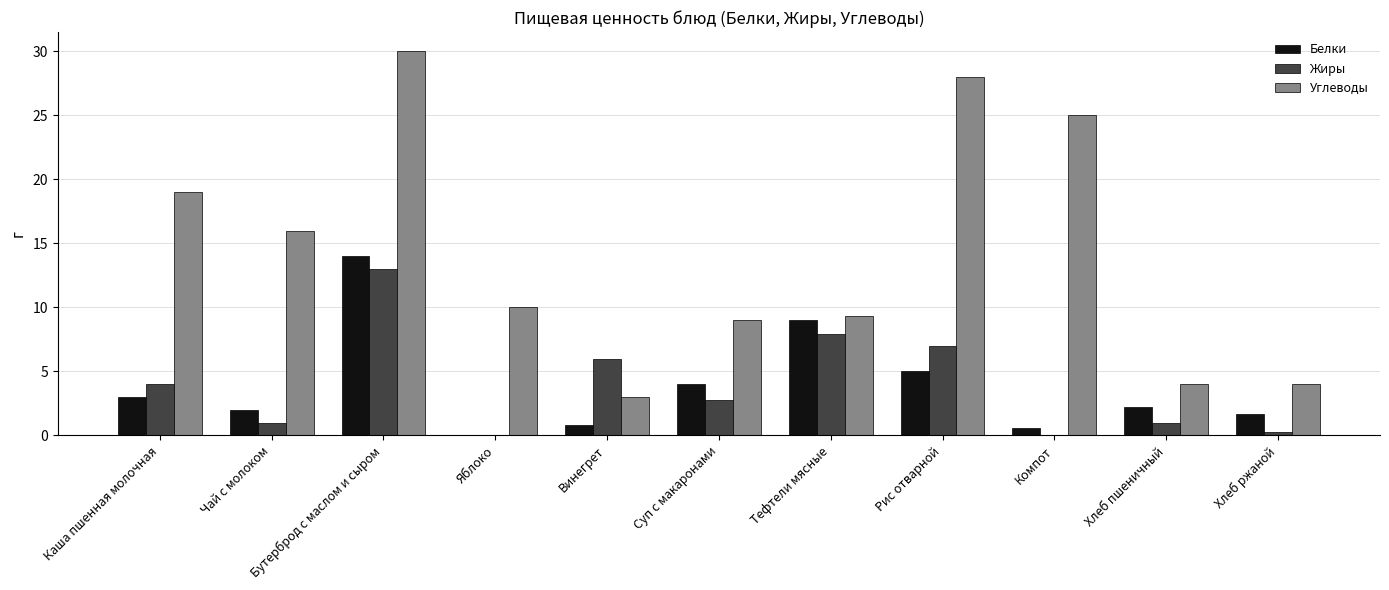

What is the sum of the Углеводы values at Суп с макаронами and Яблоко?

19.0